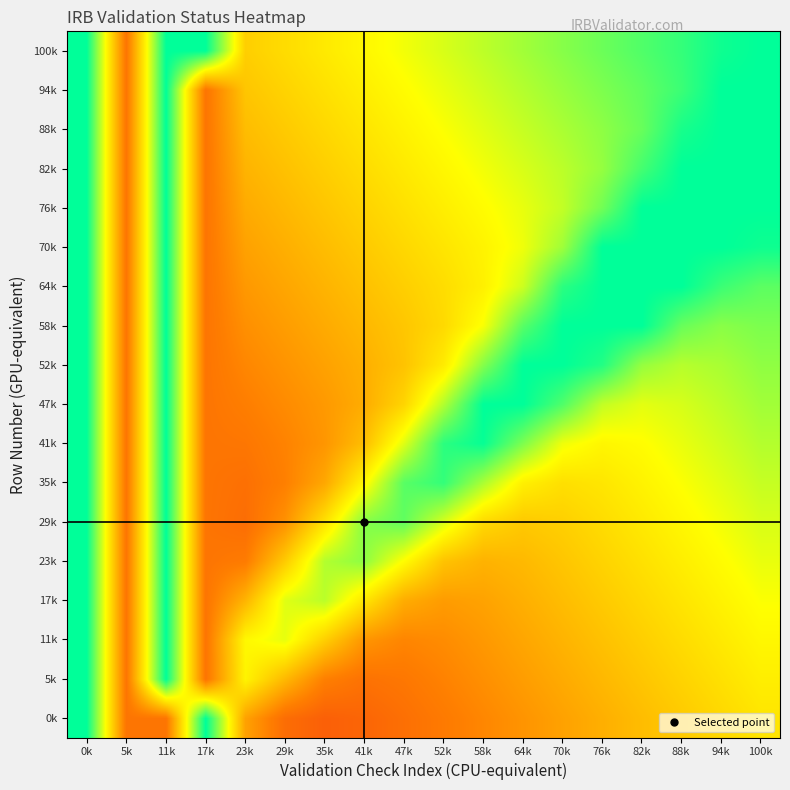

What is the difference between the highest and lowest values at 64k?

0.6